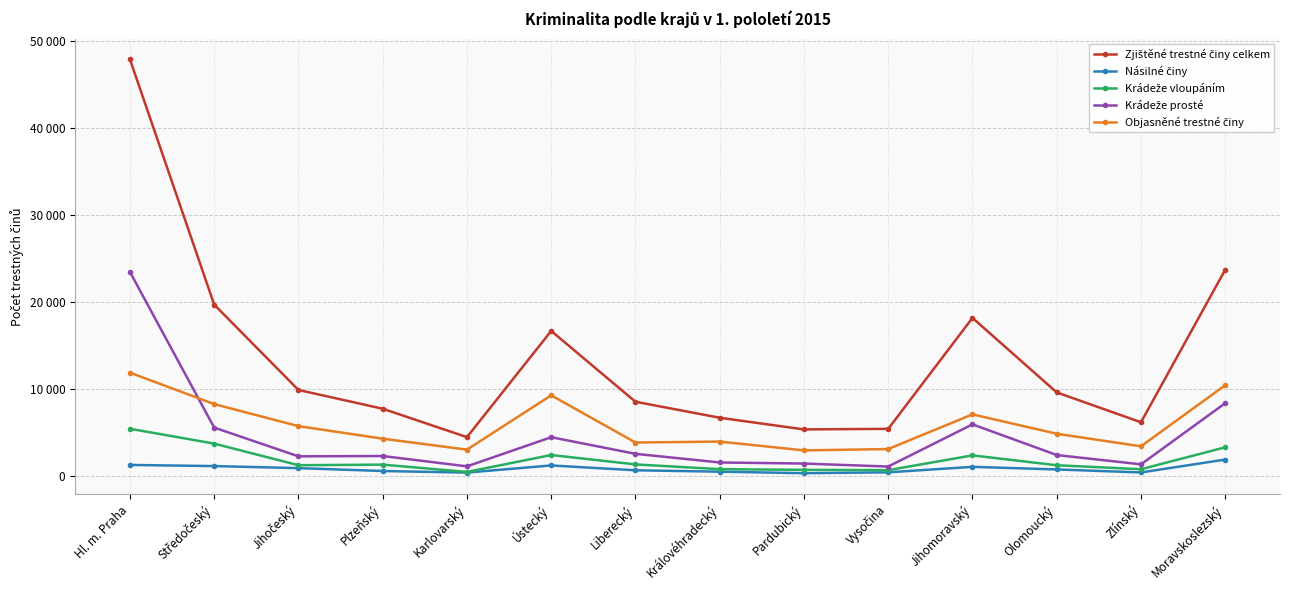

Which has a higher value, Hl. m. Praha or Pardubický?

Hl. m. Praha